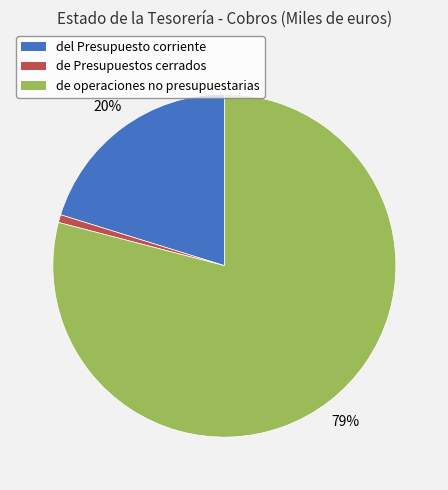

How many slices are in this pie chart?

3